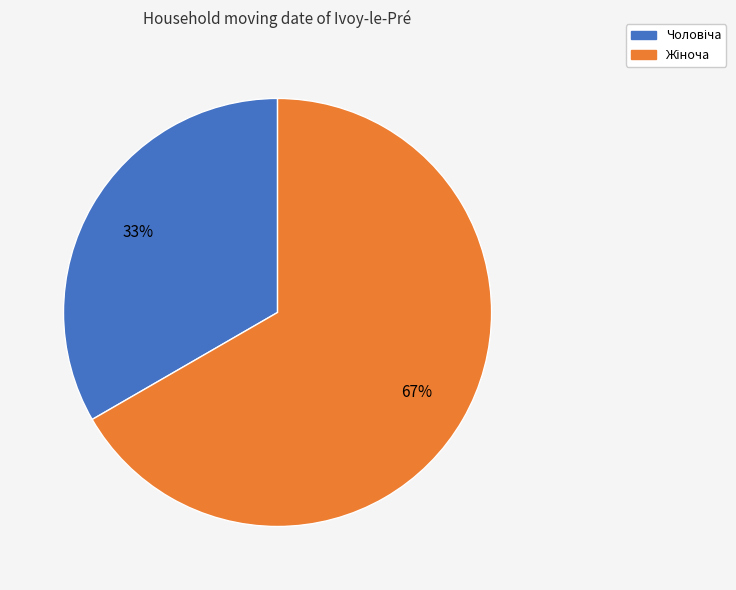

Is there any slice that represents more than half of the pie?

Yes